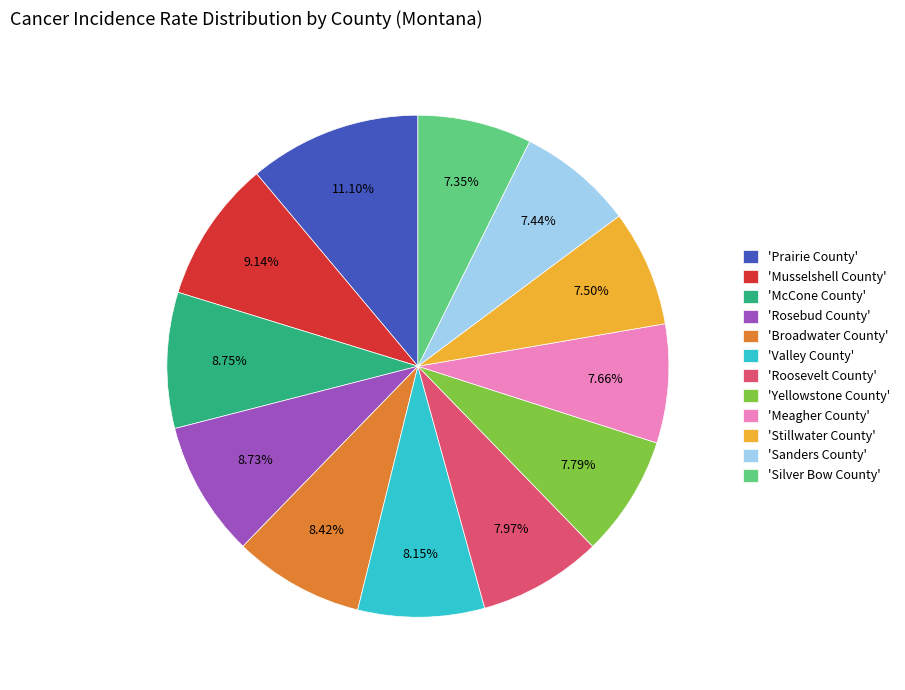

What is the ratio of the value at 'Sanders County' to the value at 'Prairie County'?

0.7